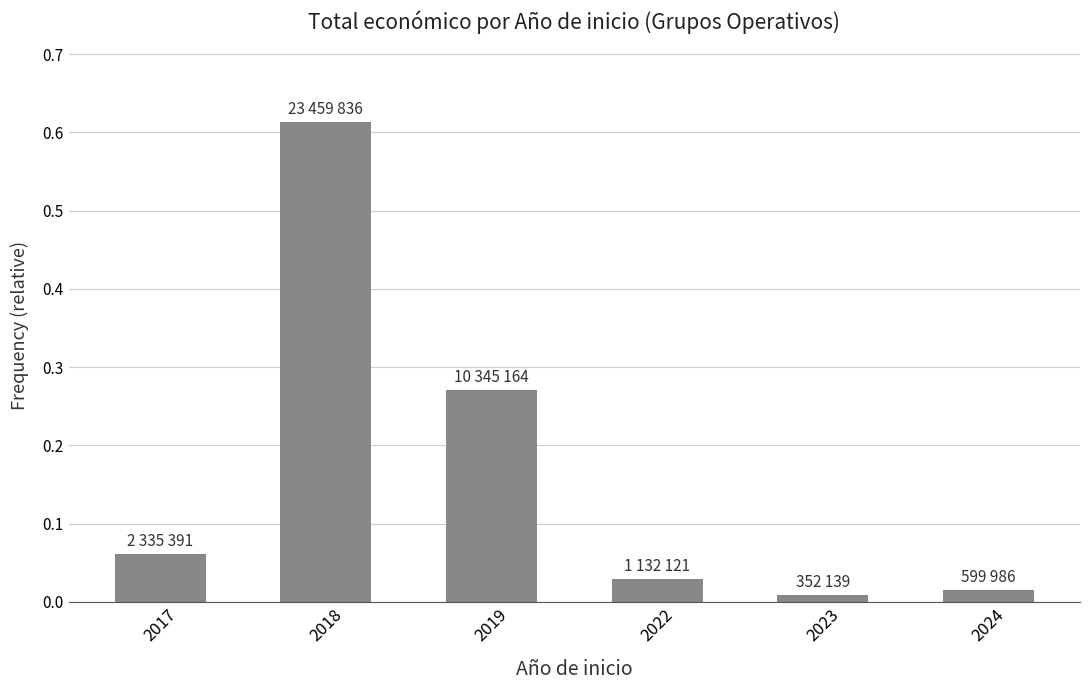

What is the change in value from 2018 to 2022?

-0.6